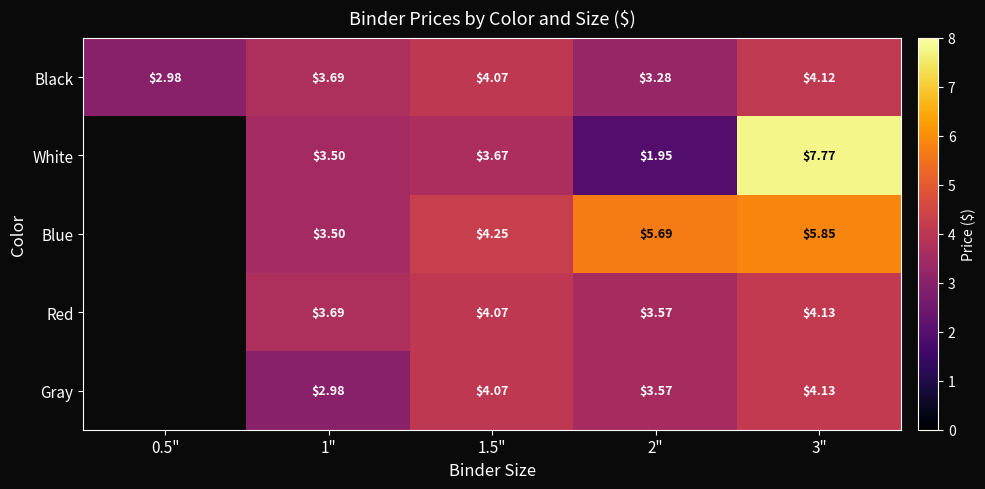

The value of Blue at 1" is 1.0. True or false?

False